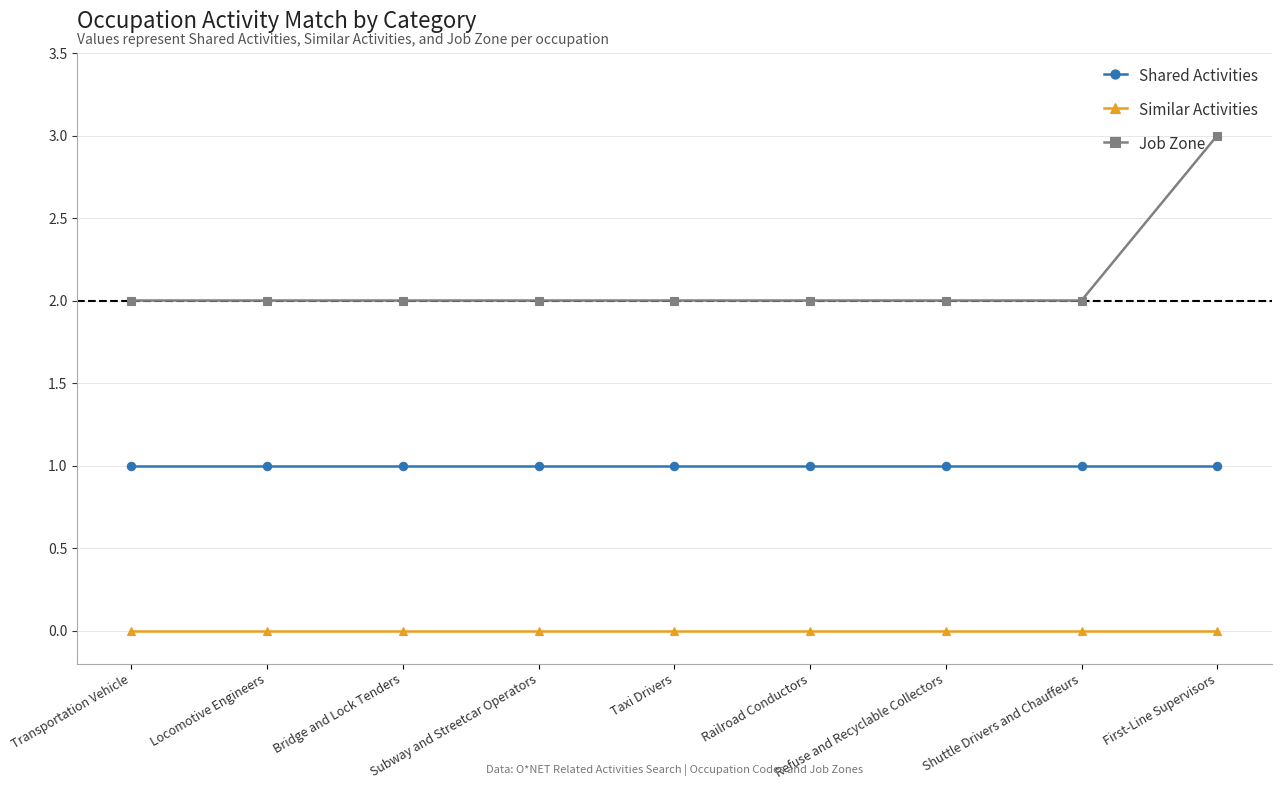

How many lines are shown in the chart?

3